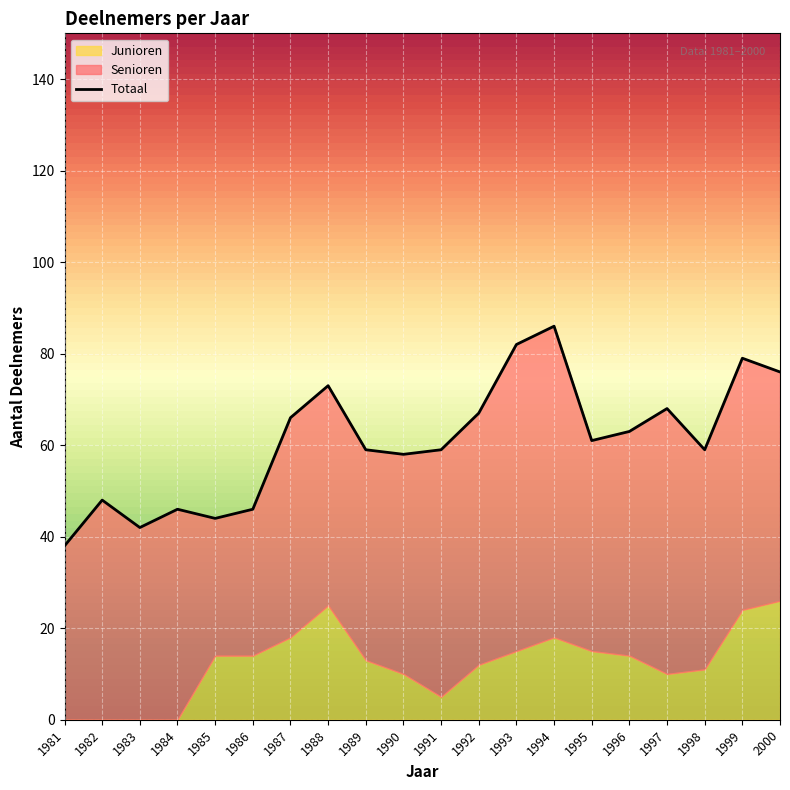

What are all the series names shown in the legend?

Senioren, Junioren, Totaal